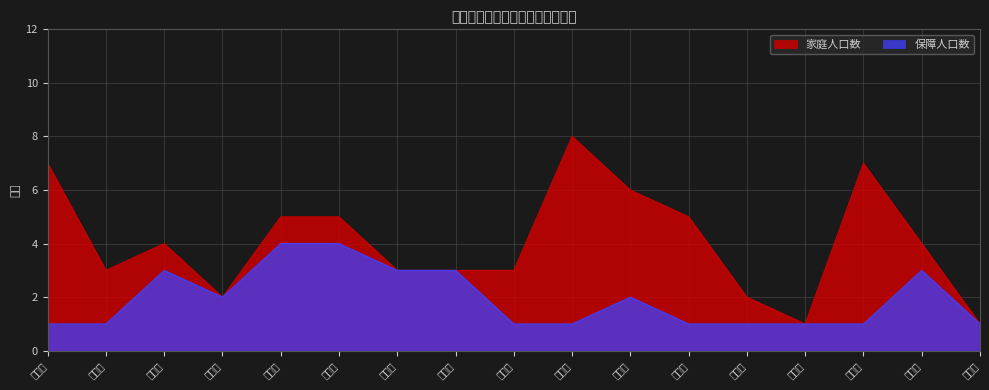

What is the total value across all series at 陈玉朋?

7